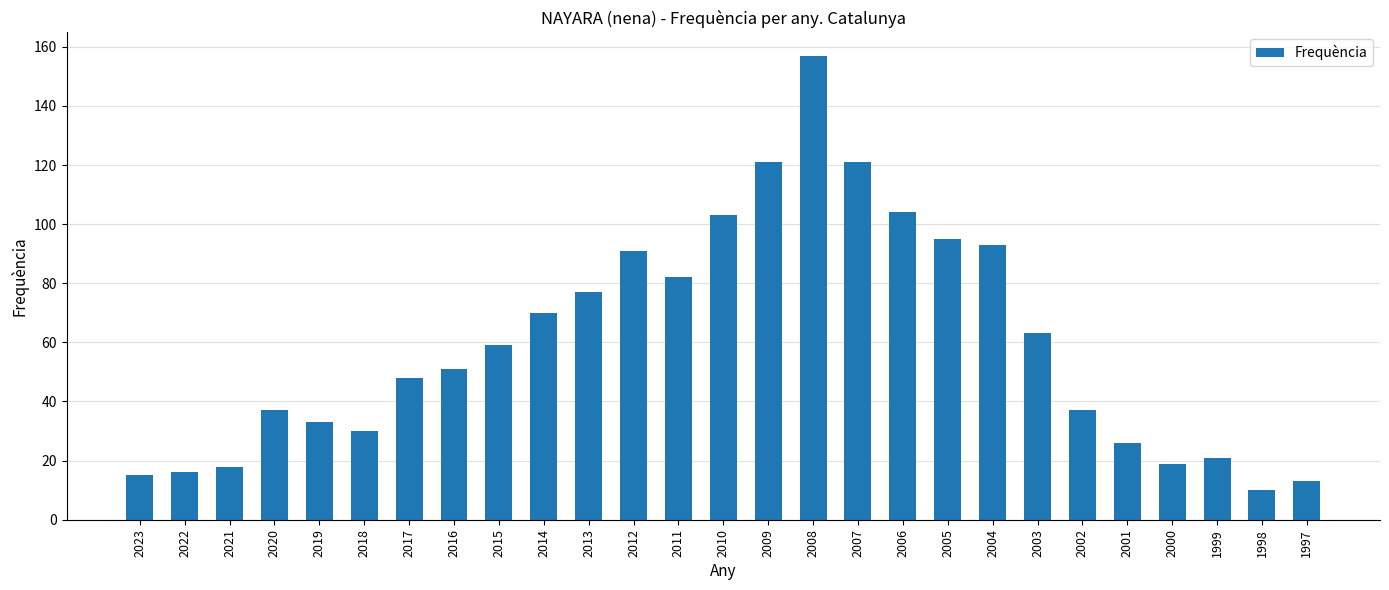

The chart shows a value of 70 at 2014. True or false?

True